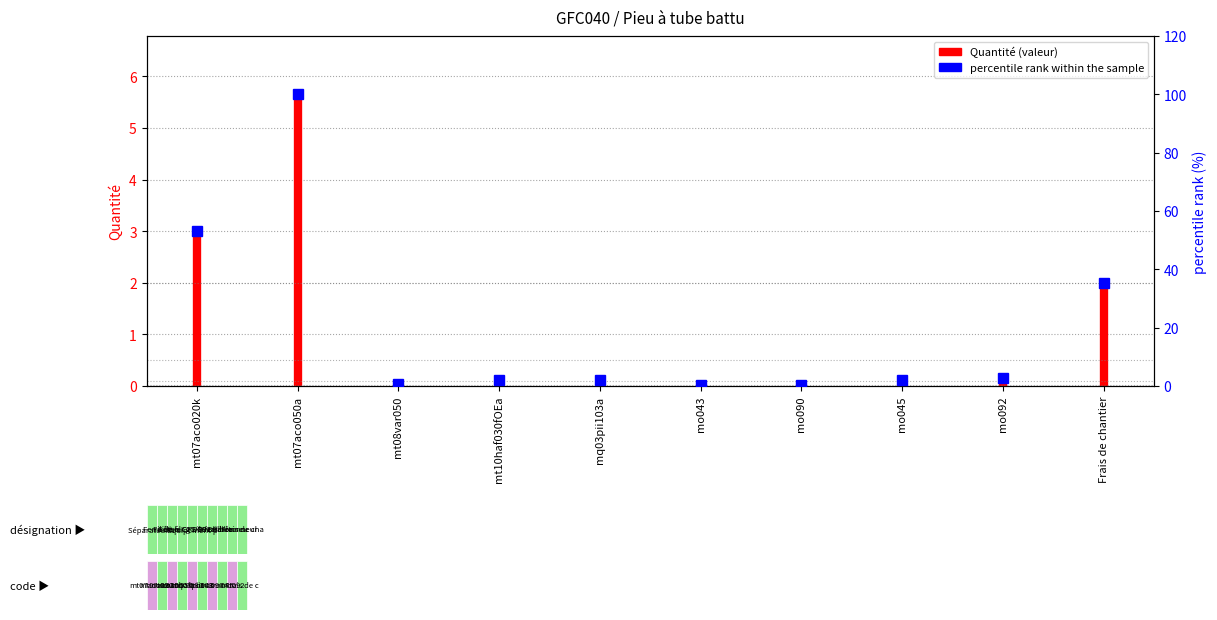

Does the chart have visible grid lines?

Yes